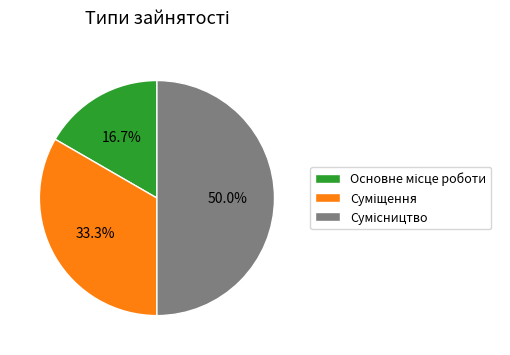

How many segments does this pie chart have?

3